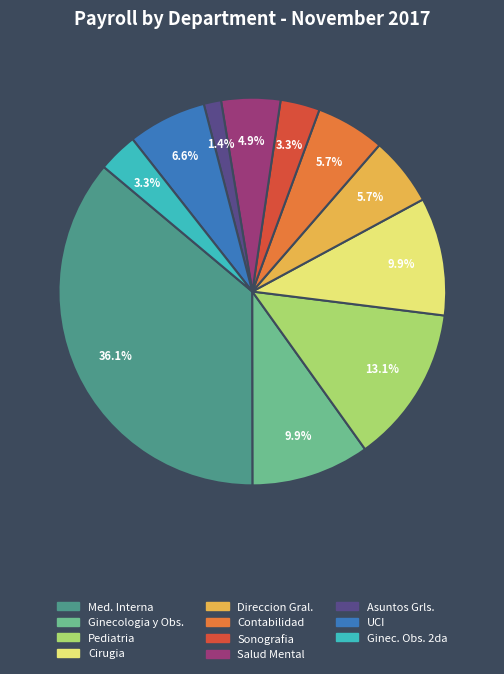

Does any single category account for the majority?

No